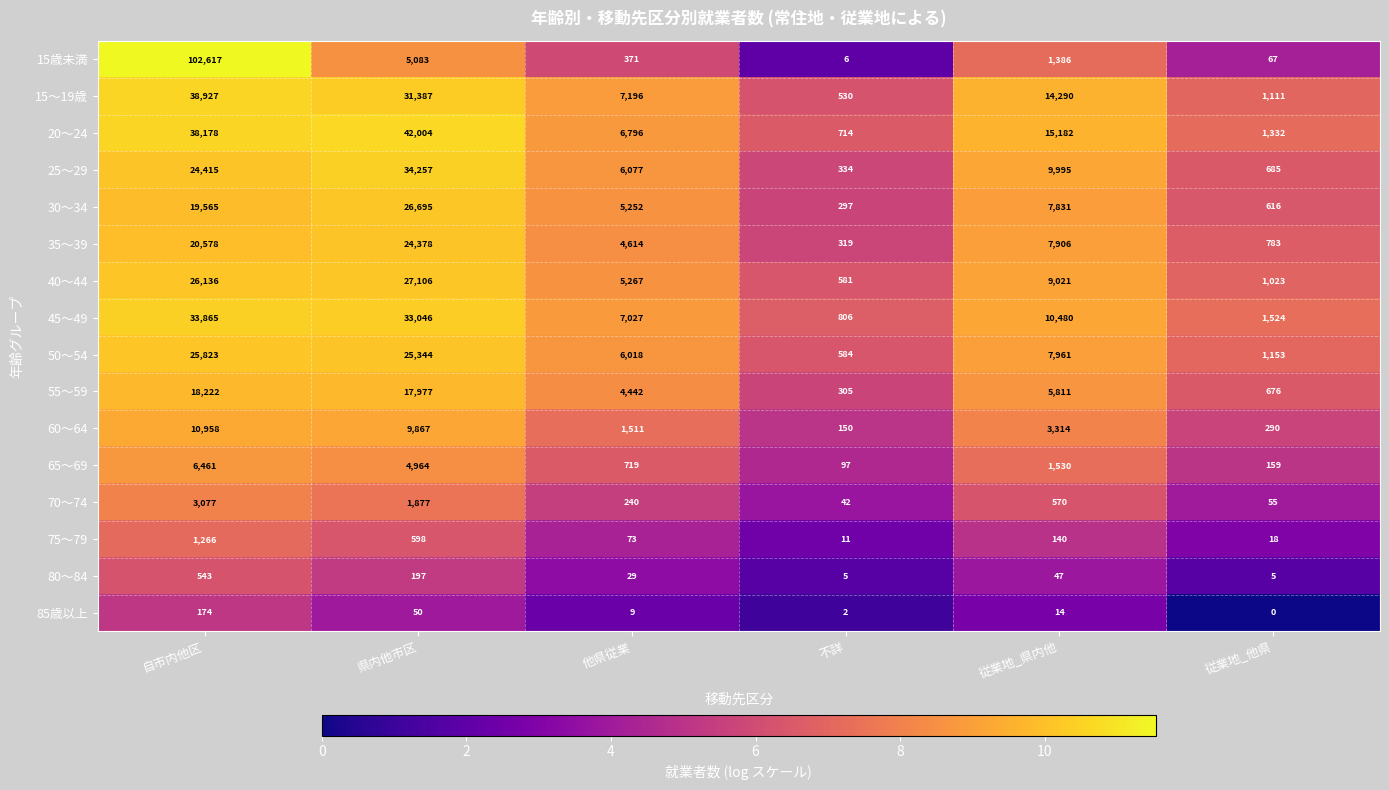

At which category is the sum across all series the highest?

自市内他区